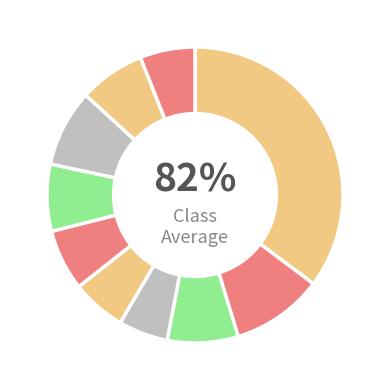

True or false: pct35 accounts for 19% of the total.

False